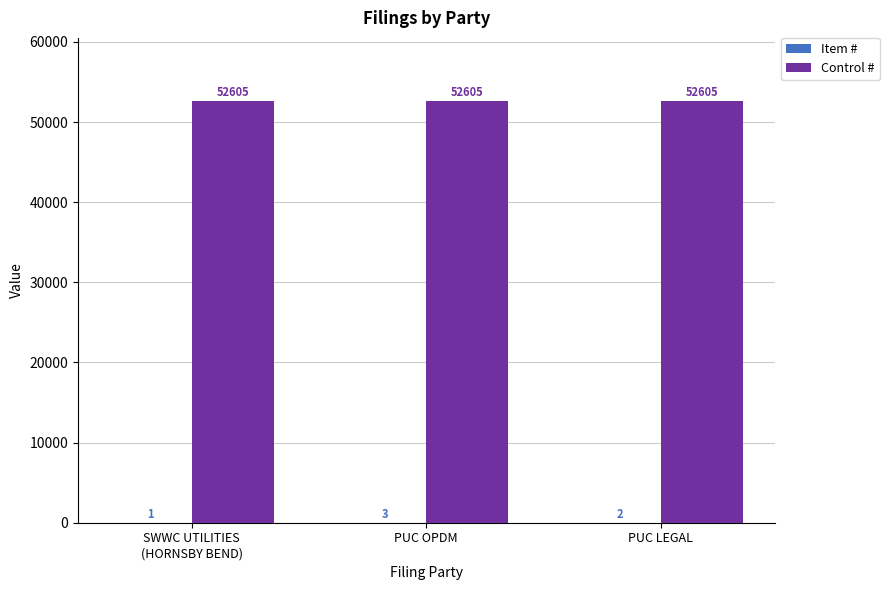

What is the sum of the Control # values at PUC LEGAL and PUC OPDM?

105210